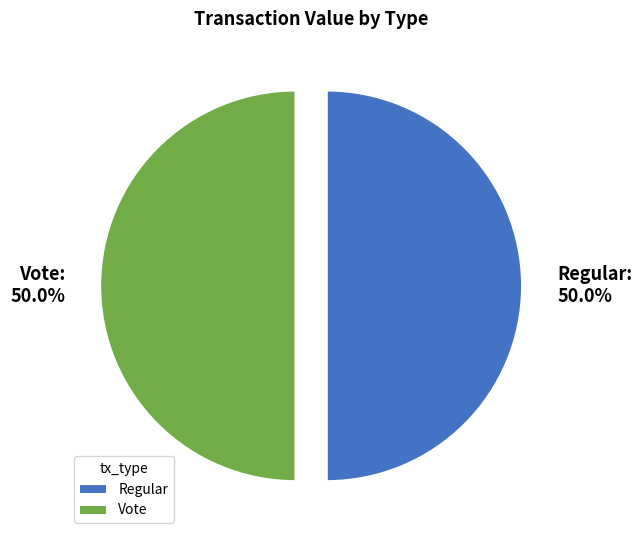

Count the number of slices in the pie.

2